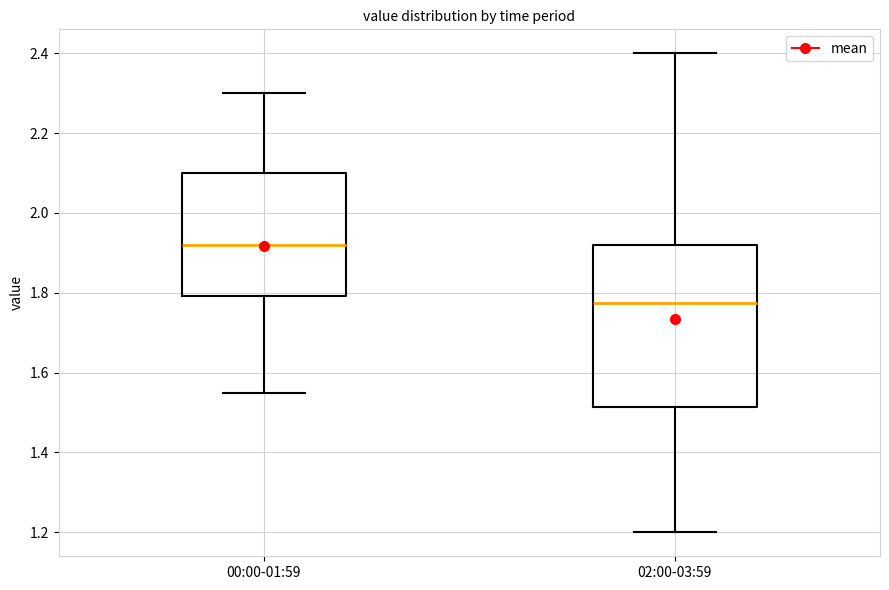

Where does the lower whisker of the box for 02:00-03:59 end on the y-axis? The values are not printed on the chart, so give them approximately, as read against the axis.

1.20